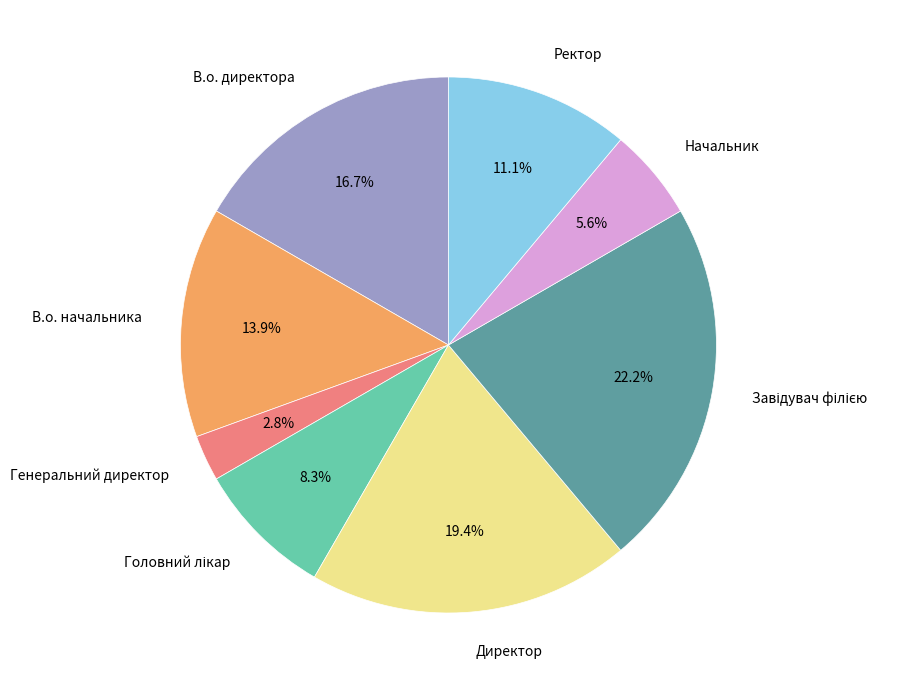

Combined, do В.о. директора and Ректор account for over 50%?

No